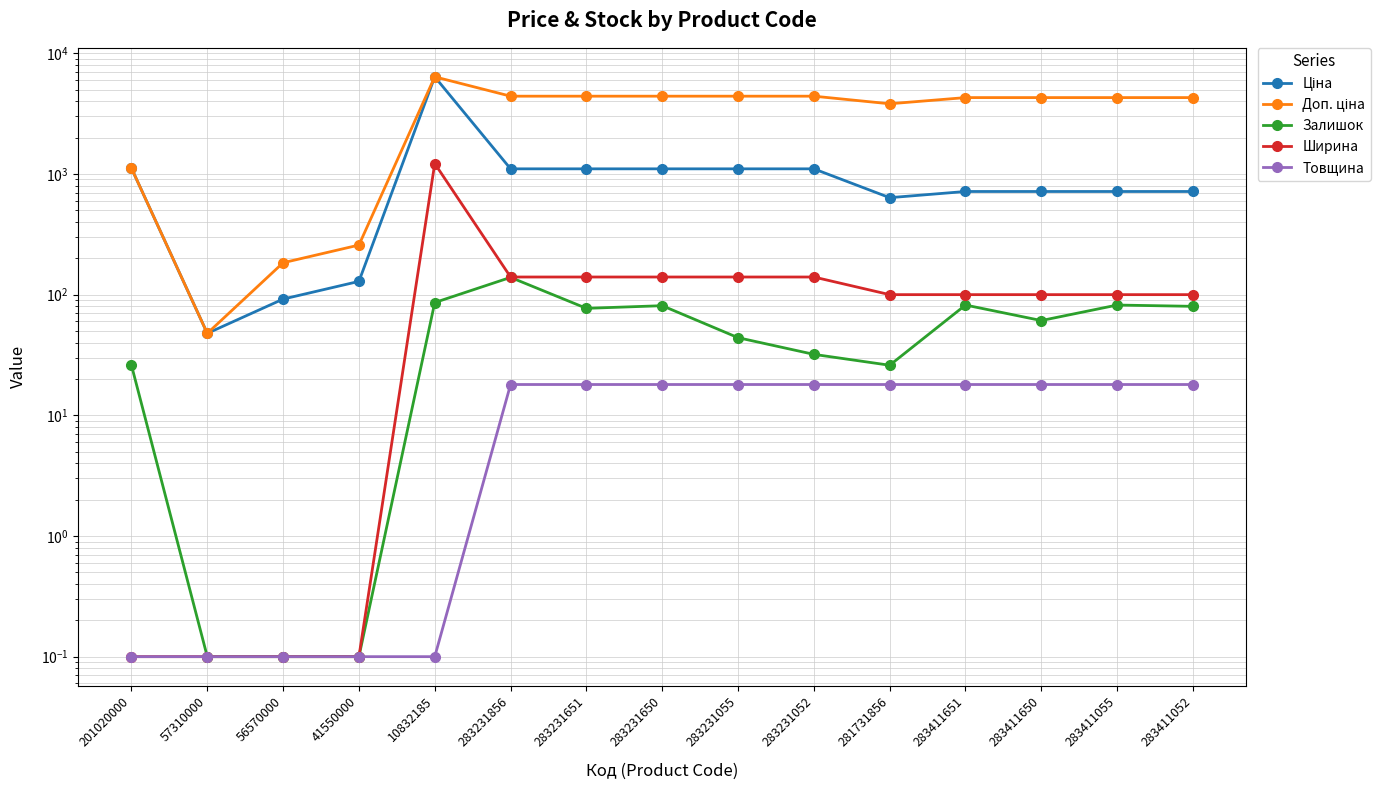

What is the average value of the Ширина series?

161.4